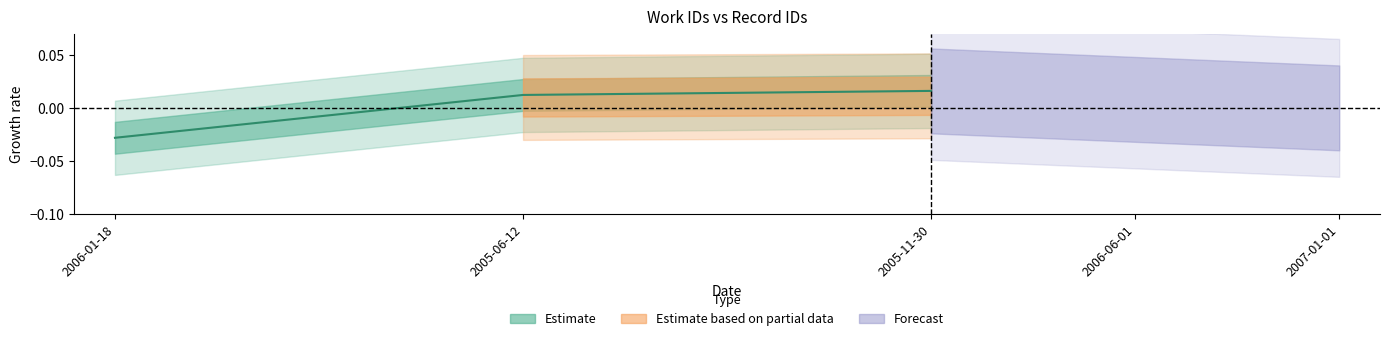

How many negative values are there?

1